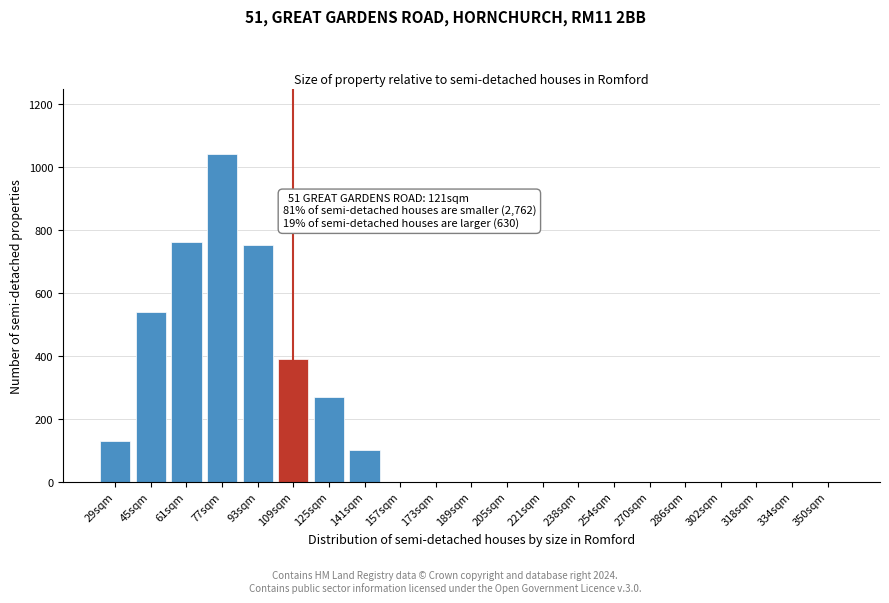

Reading left to right, transcribe all the data shown in this chart.

29sqm=130	45sqm=540	61sqm=760	77sqm=1040	93sqm=750	109sqm=390	125sqm=270	141sqm=100	157sqm=0	173sqm=0	189sqm=0	205sqm=0	221sqm=0	238sqm=0	254sqm=0	270sqm=0	286sqm=0	302sqm=0	318sqm=0	334sqm=0	350sqm=0